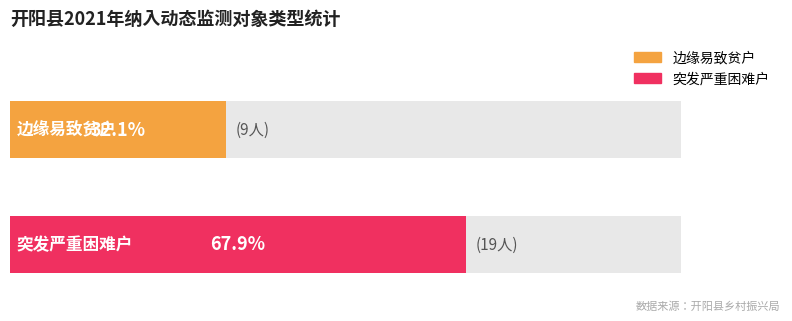

True or false: the data shows 10 at 突发严重困难户.

False